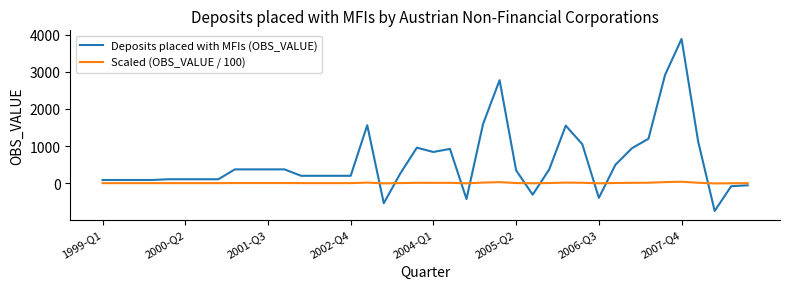

What is the lowest value of the Deposits placed with MFIs (OBS_VALUE) series?

-749.0